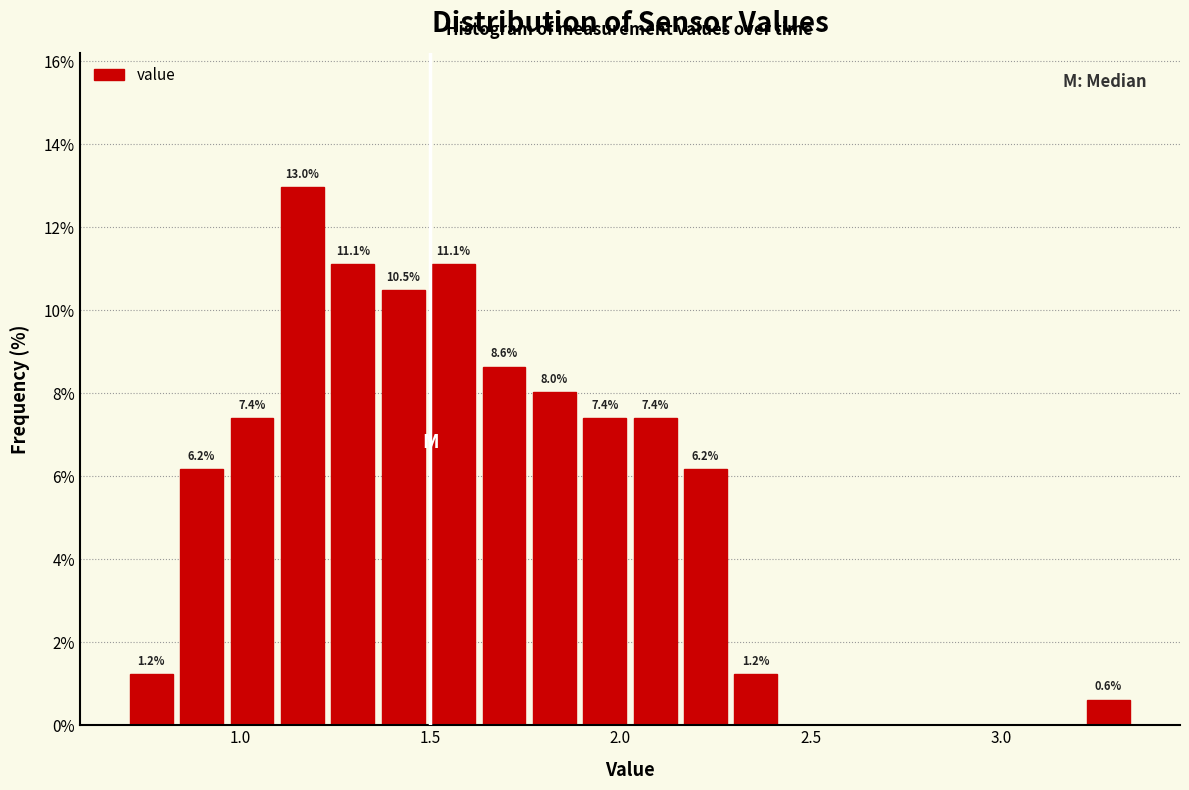

Around what value on the x-axis is the tallest bar? Give the approximate position of its centre, as read against the axis.

1.15